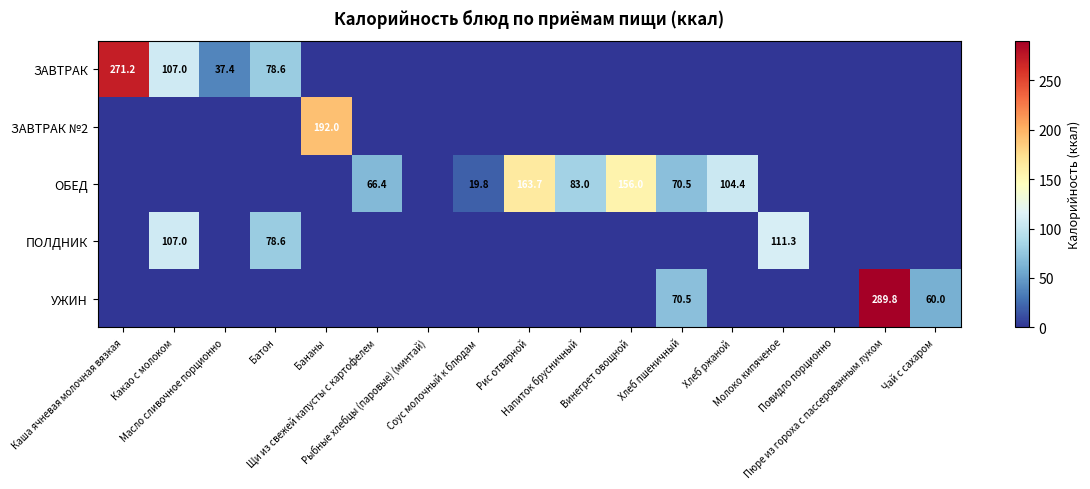

Which has a higher value, Хлеб пшеничный or Какао с молоком?

Какао с молоком